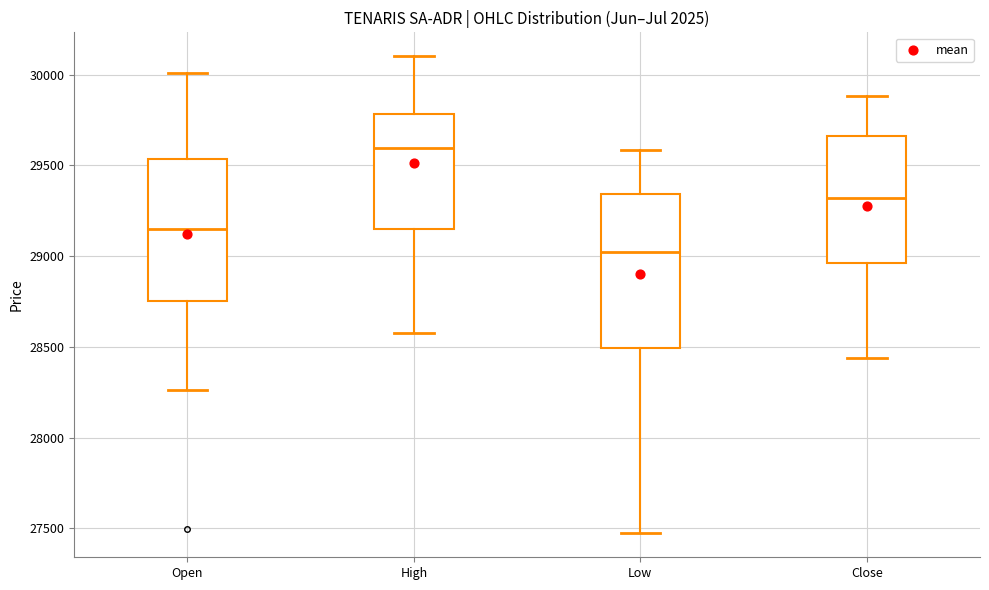

Where is the upper edge of the box for Low on the y-axis? The values are not printed on the chart, so give them approximately, as read against the axis.

29350